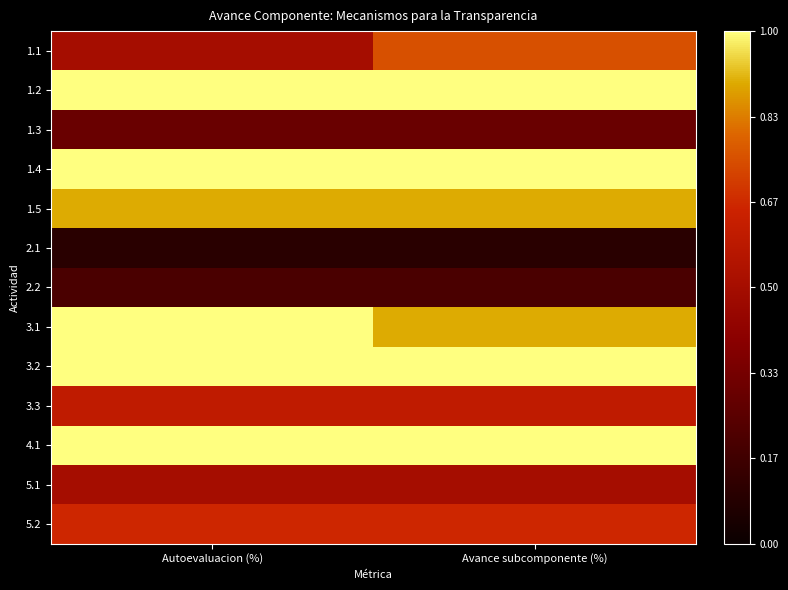

What is the total value across all series at Autoevaluacion (%)?

8.8